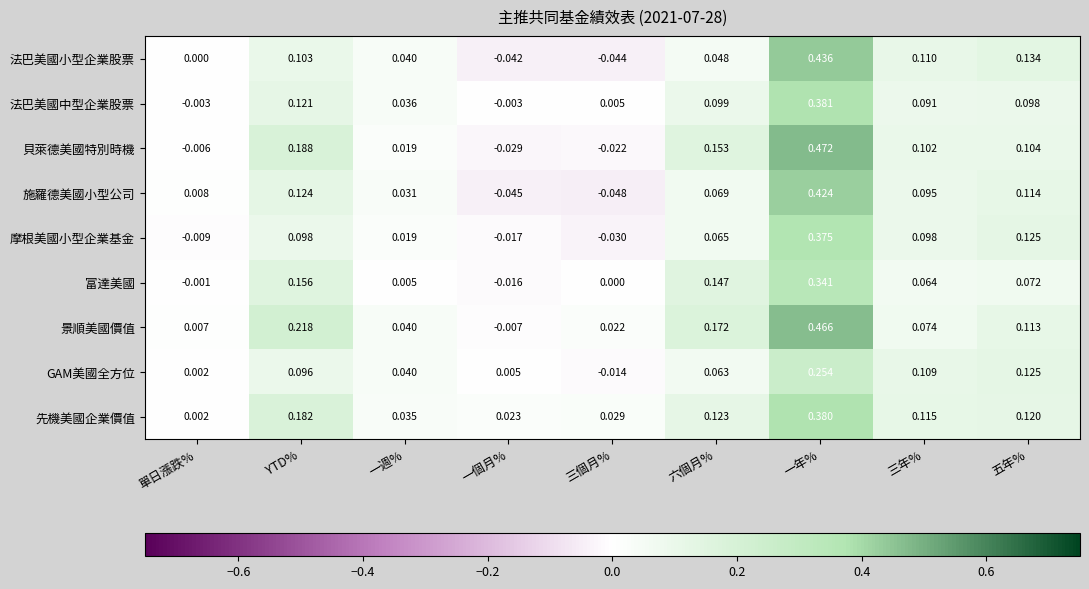

Which series changed the most between YTD% and 三個月%?

貝萊德美國特別時機